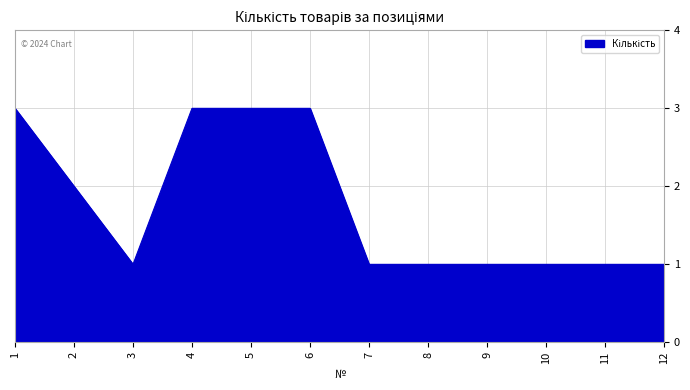

Does the chart have visible grid lines?

Yes